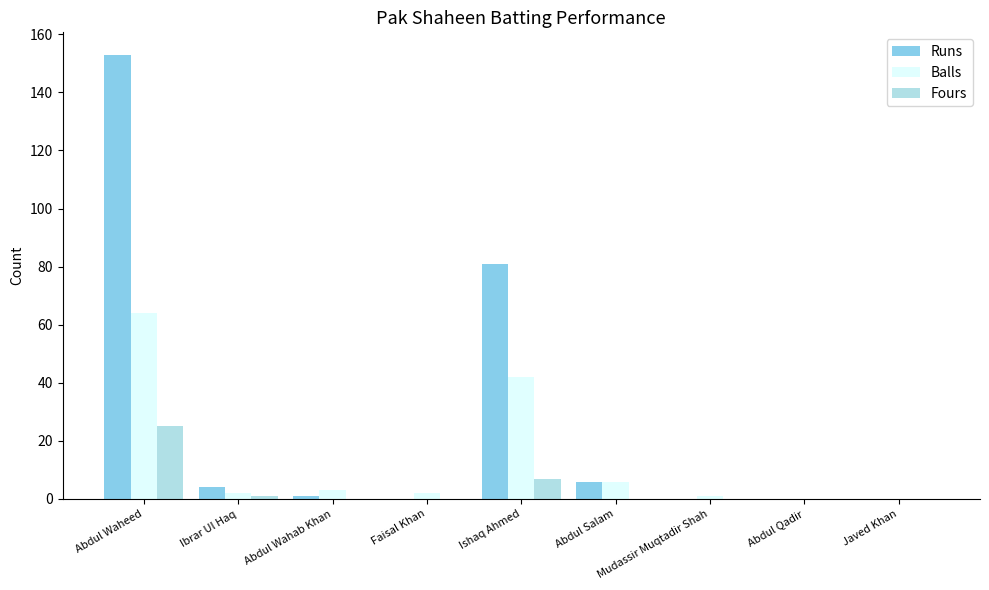

Are the bars horizontal?

No